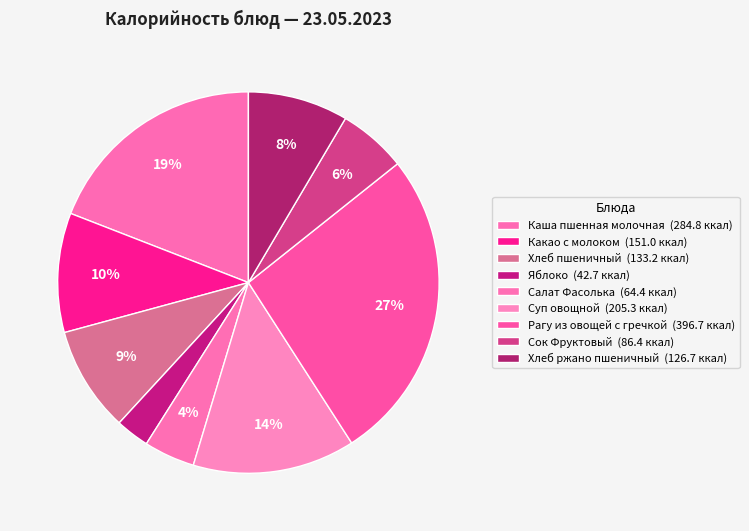

Which slice is the smallest?

Яблоко